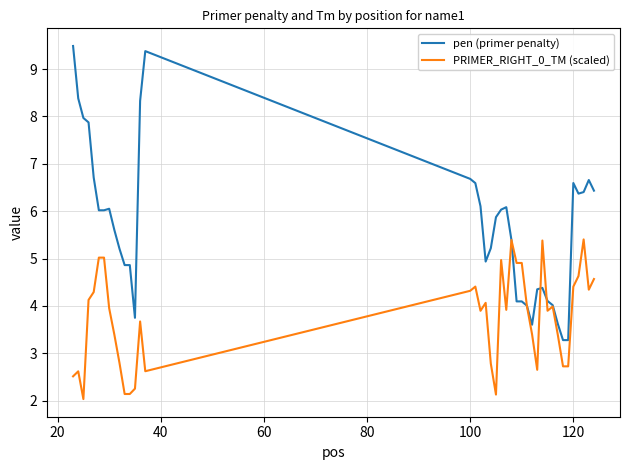

What is the lowest value of the PRIMER_RIGHT_0_TM (scaled) series?

2.0